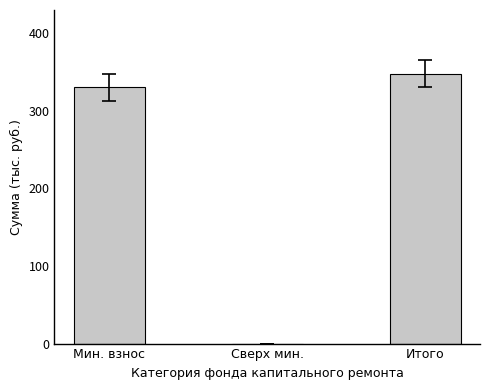

Is it true that the value at Сверх мин. is 0.0?

True